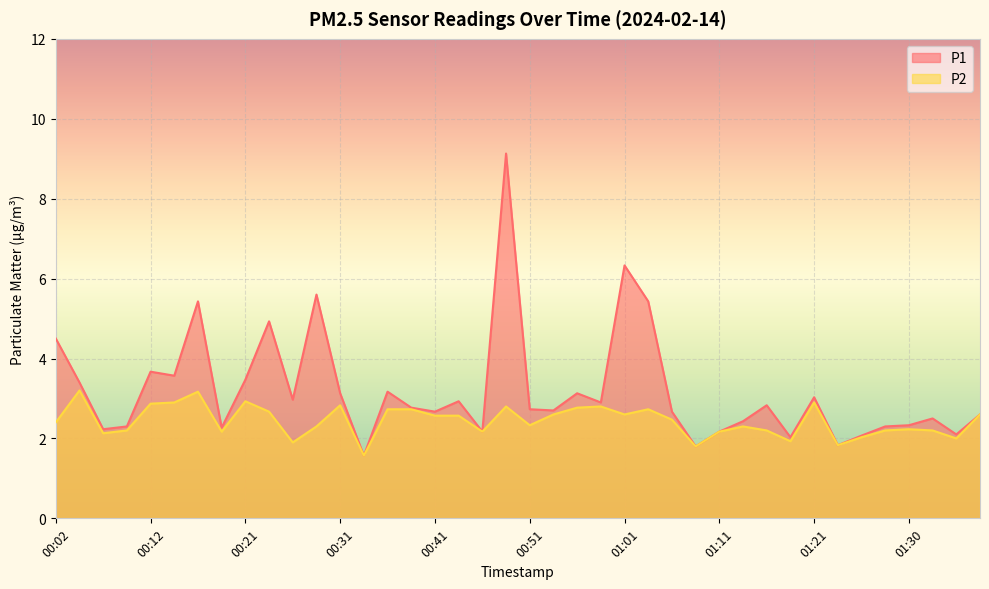

What is the difference between the second highest and minimum values in the P2 series?

1.6